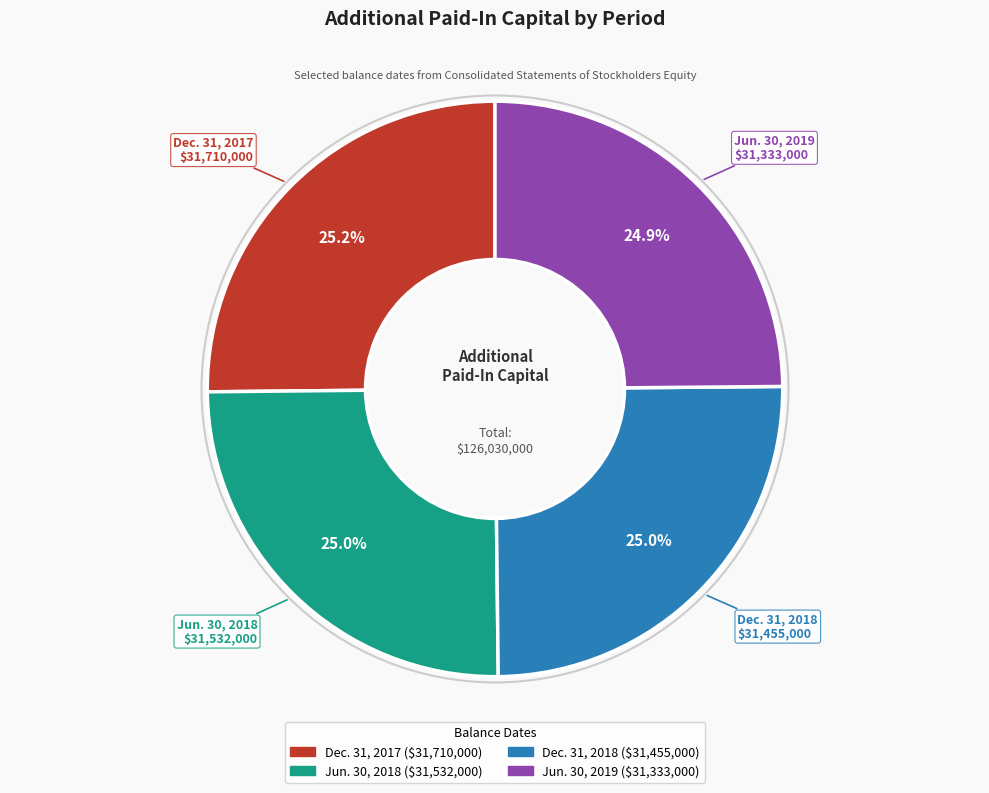

Is Dec. 31, 2017 the majority of the pie?

No